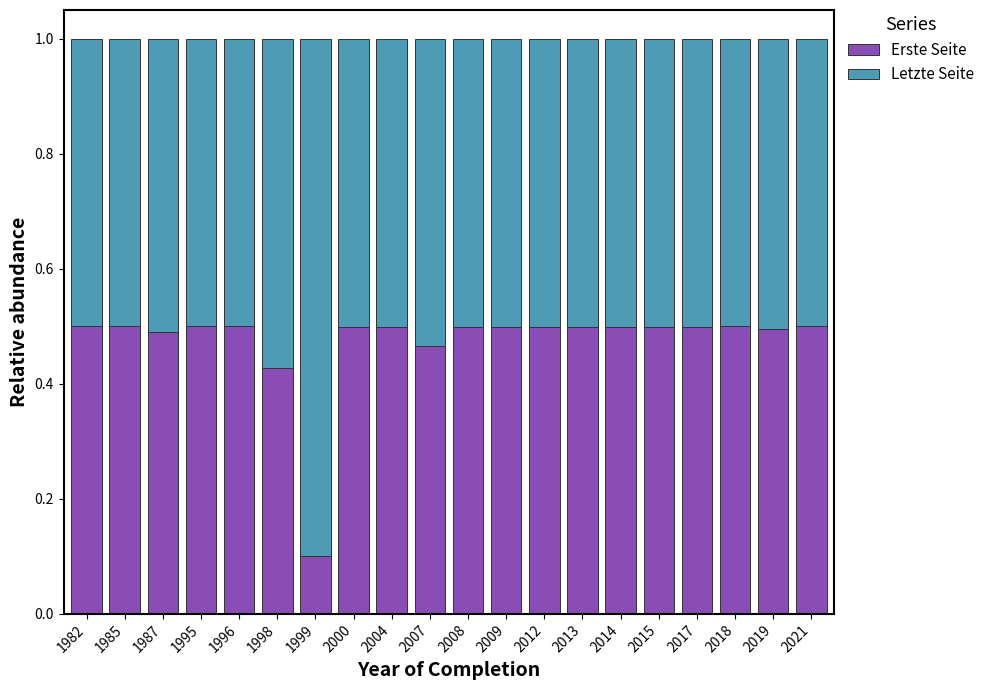

What is the sum of the Erste Seite values at 2017 and 1985?

1.0